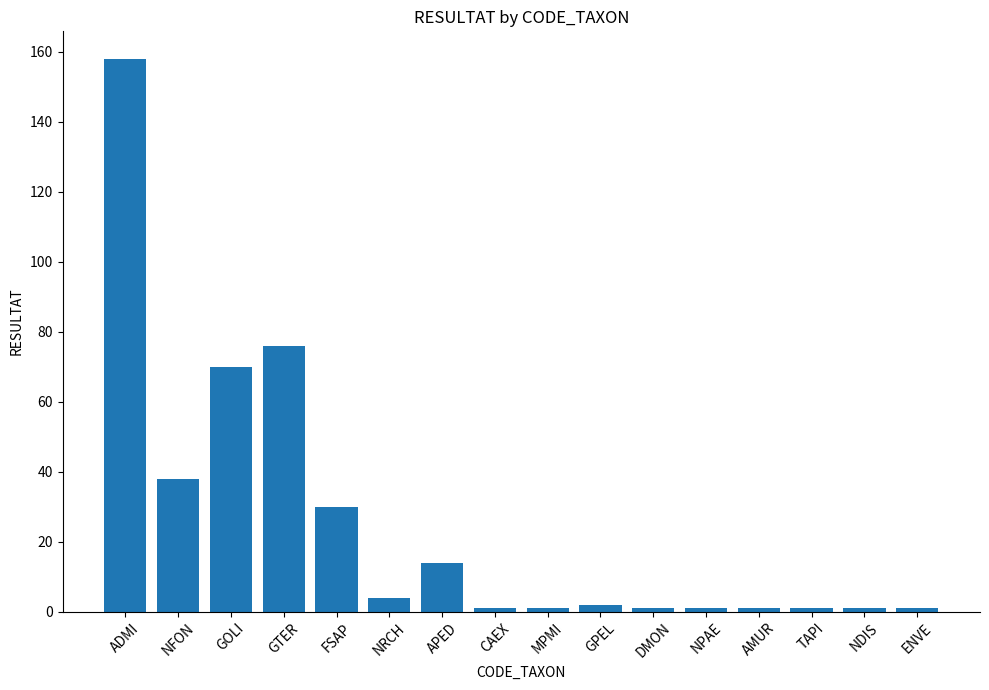

Reading right to left, transcribe all the data shown in this chart.

ENVE=1	NDIS=1	TAPI=1	AMUR=1	NPAE=1	DMON=1	GPEL=2	MPMI=1	CAEX=1	APED=14	NRCH=4	FSAP=30	GTER=76	GOLI=70	NFON=38	ADMI=158